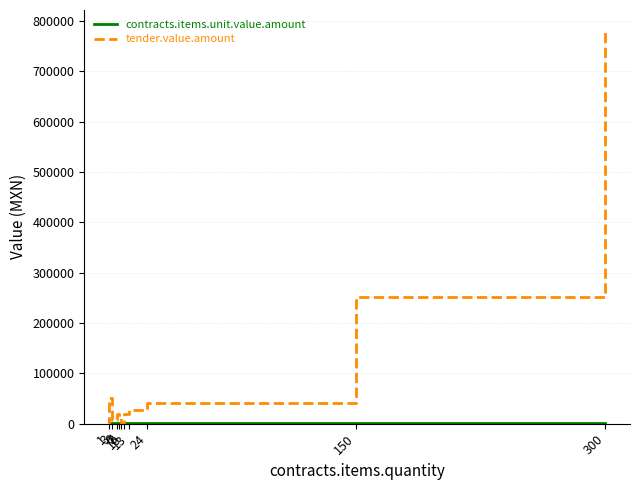

Between 1 and 13, which series saw the biggest shift?

tender.value.amount